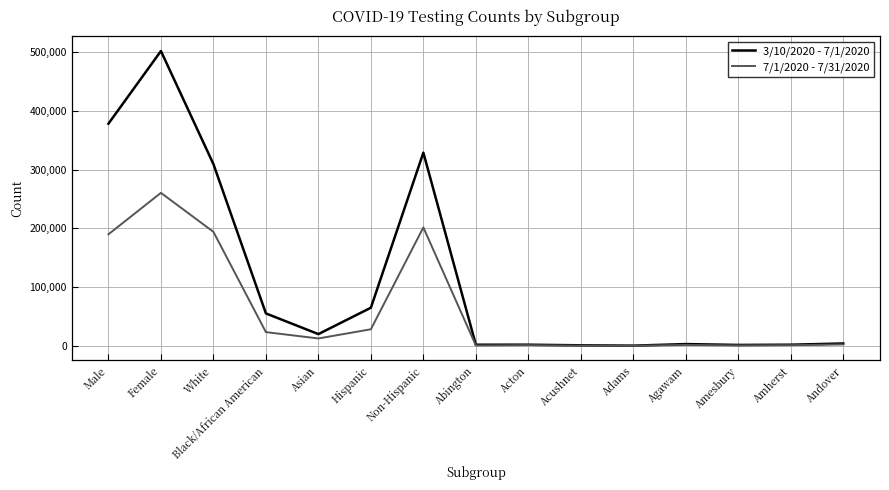

True or false: 7/1/2020 - 7/31/2020 has a value of 28408 at Hispanic.

True